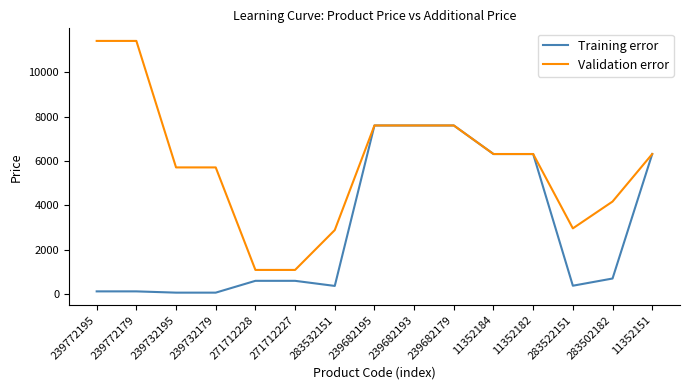

True or false: Training error has a value of 57.0 at 239732179.

True